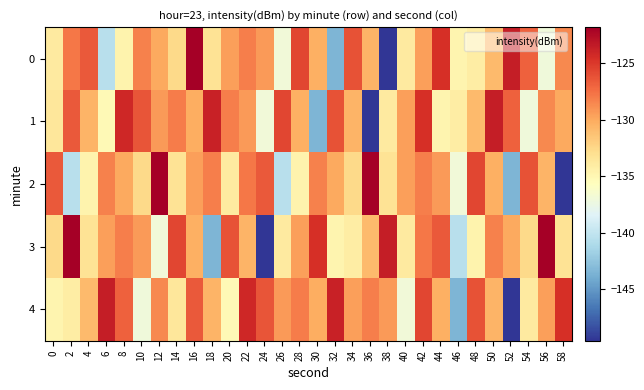

How many distinct data groups are displayed?

5